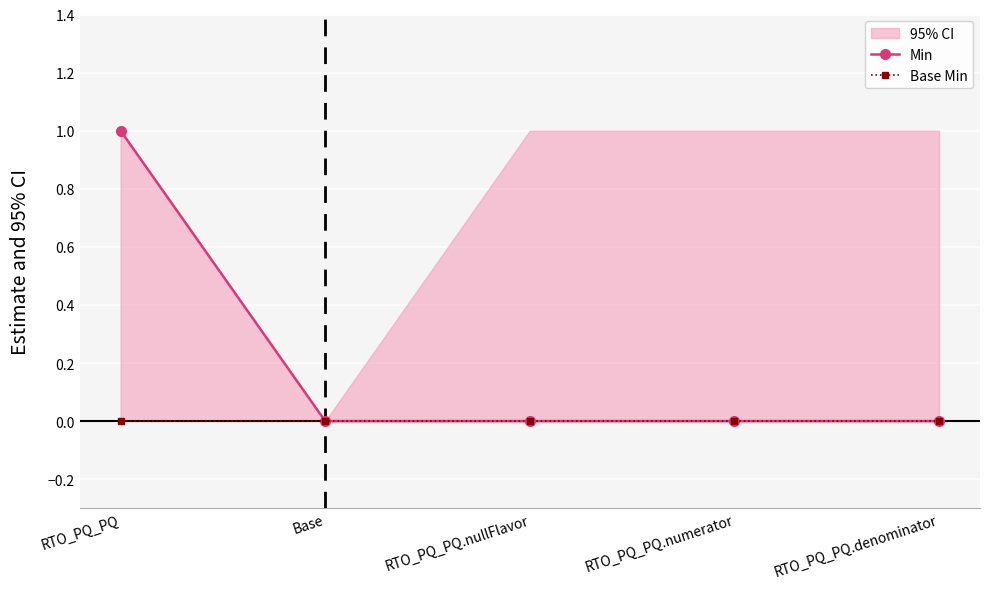

What is the difference between the Min values at RTO_PQ_PQ and RTO_PQ_PQ.nullFlavor?

1